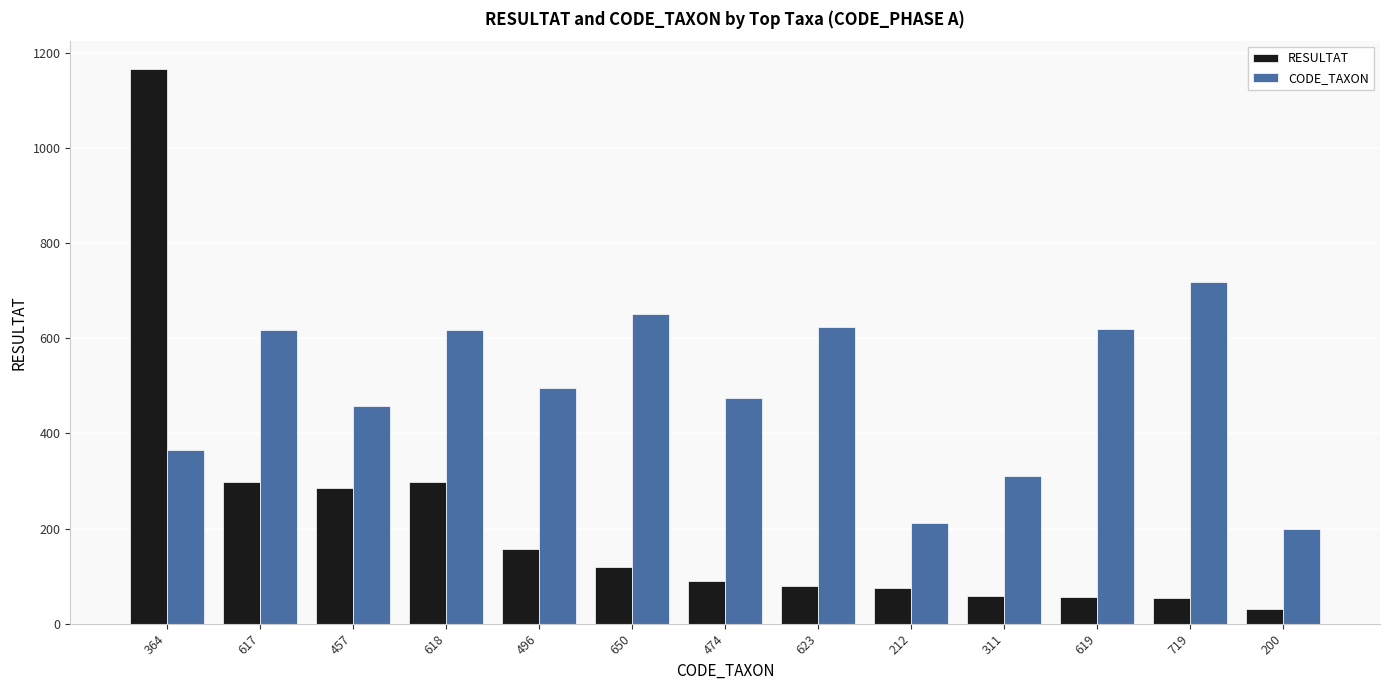

Between 623 and 311, which series saw the biggest shift?

CODE_TAXON